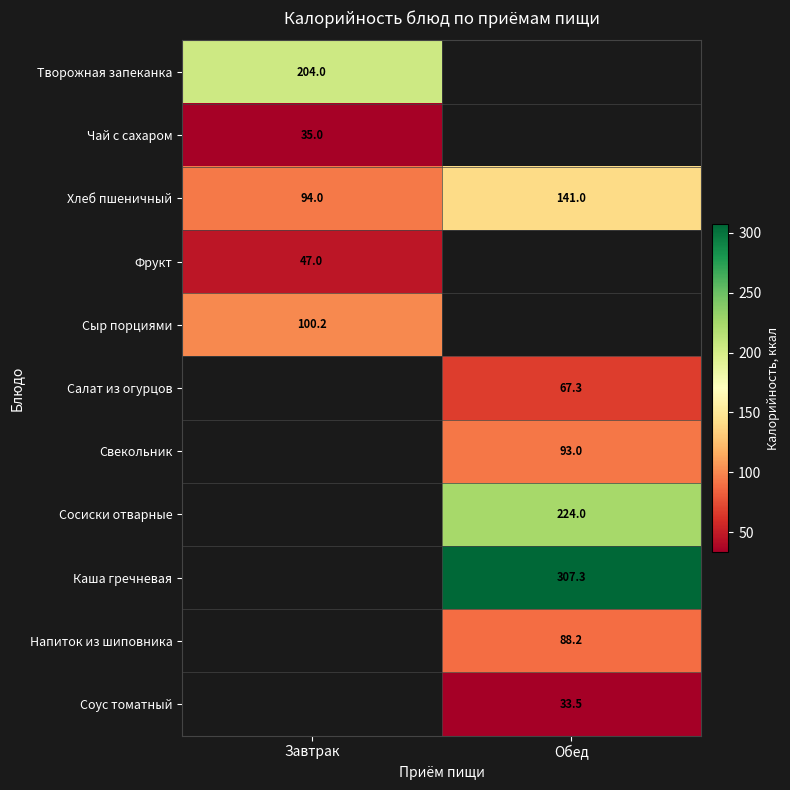

What is the average value of the Хлеб пшеничный series?

117.5